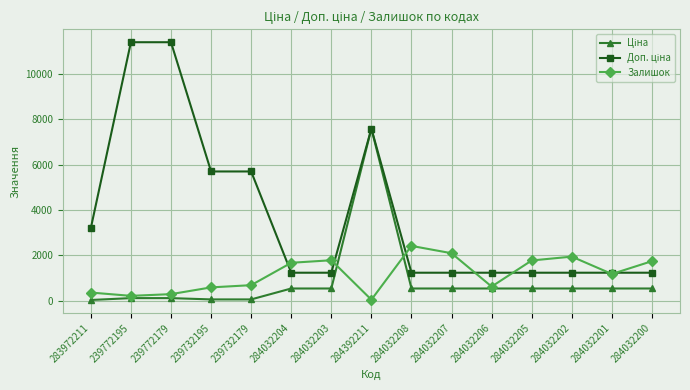

At how many categories does at least one series exceed 103?

15